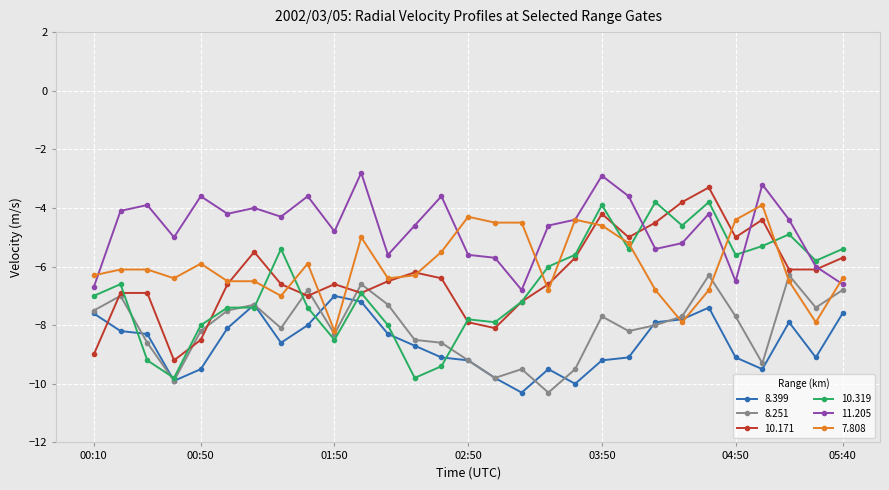

Count the number of data series in this chart.

6